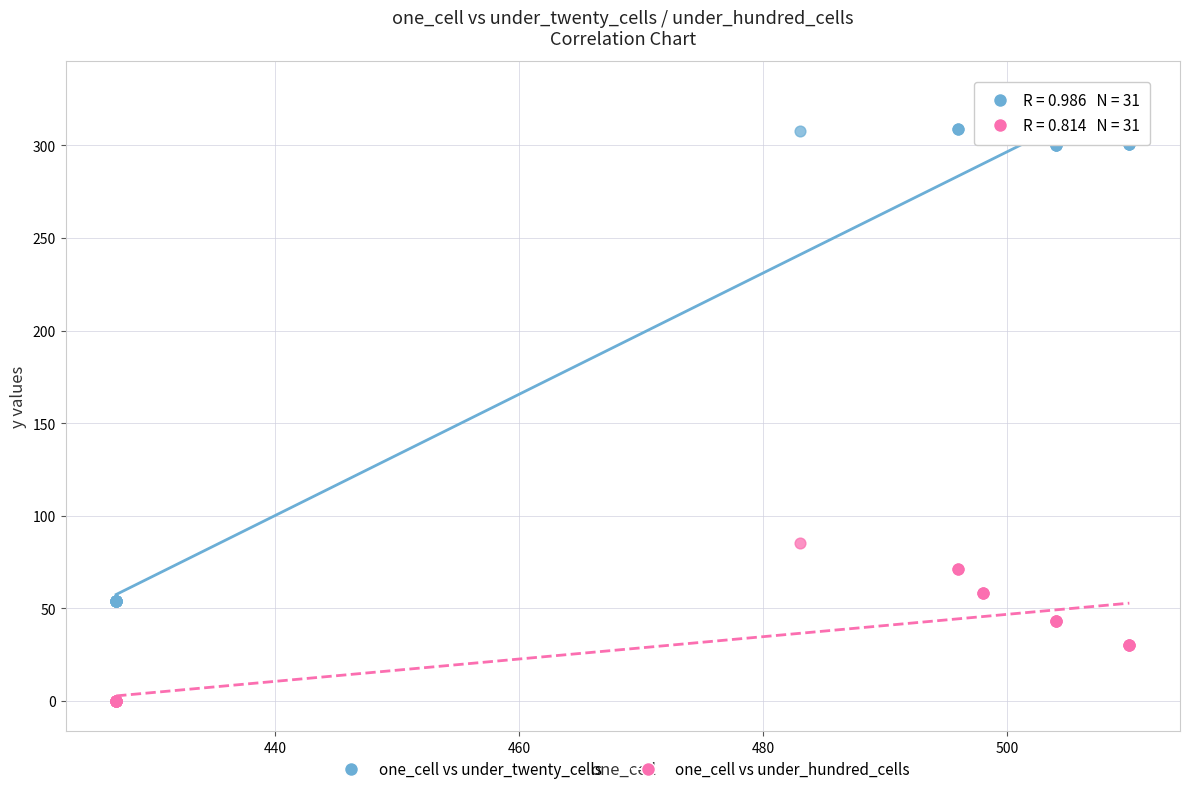

What are all the series names shown in the legend?

one_cell vs under_twenty_cells, one_cell vs under_hundred_cells